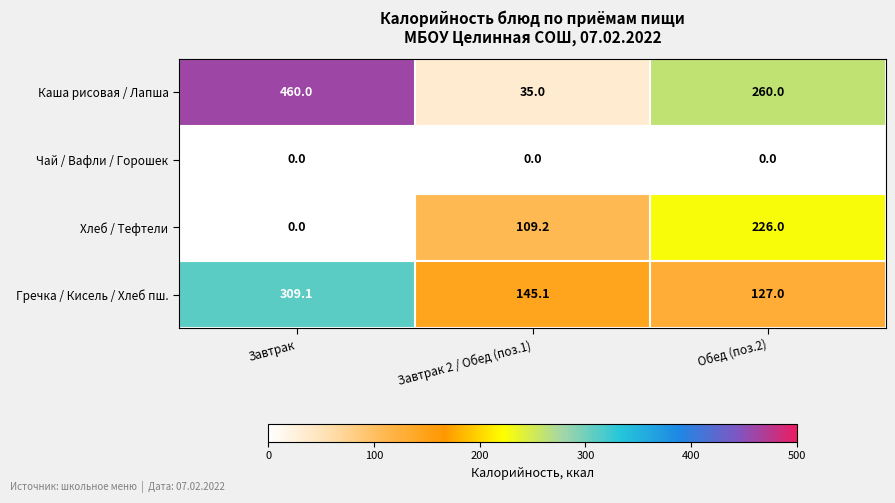

Which series changed the most between Завтрак and Завтрак 2 / Обед (поз.1)?

Каша рисовая / Лапша